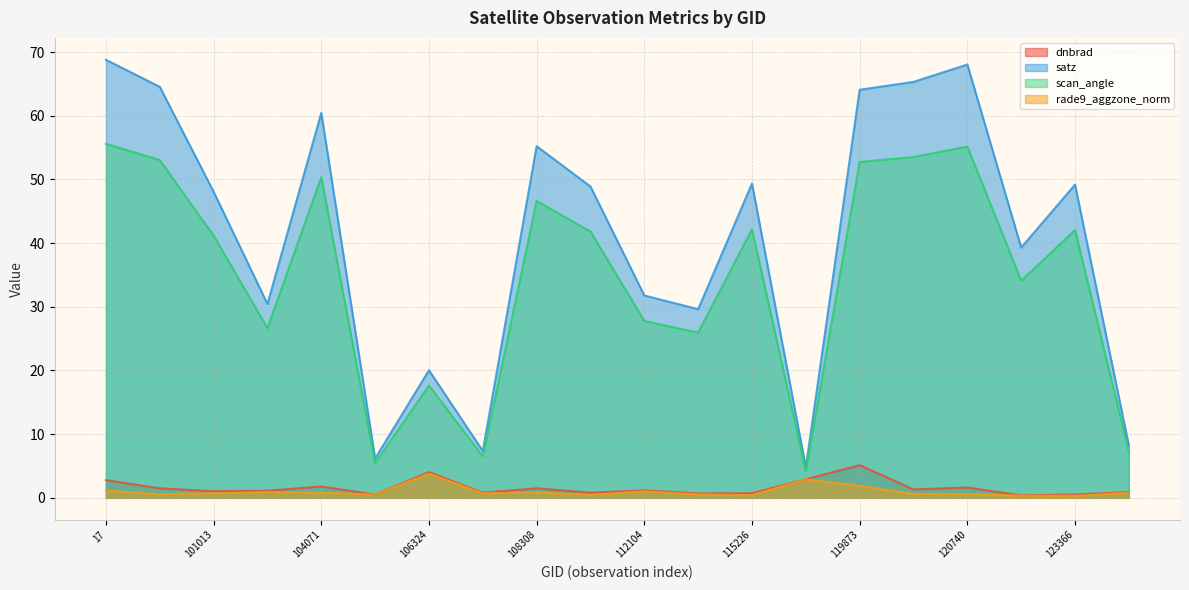

What is the value of the scan_angle point at the 6th from the left?

5.5